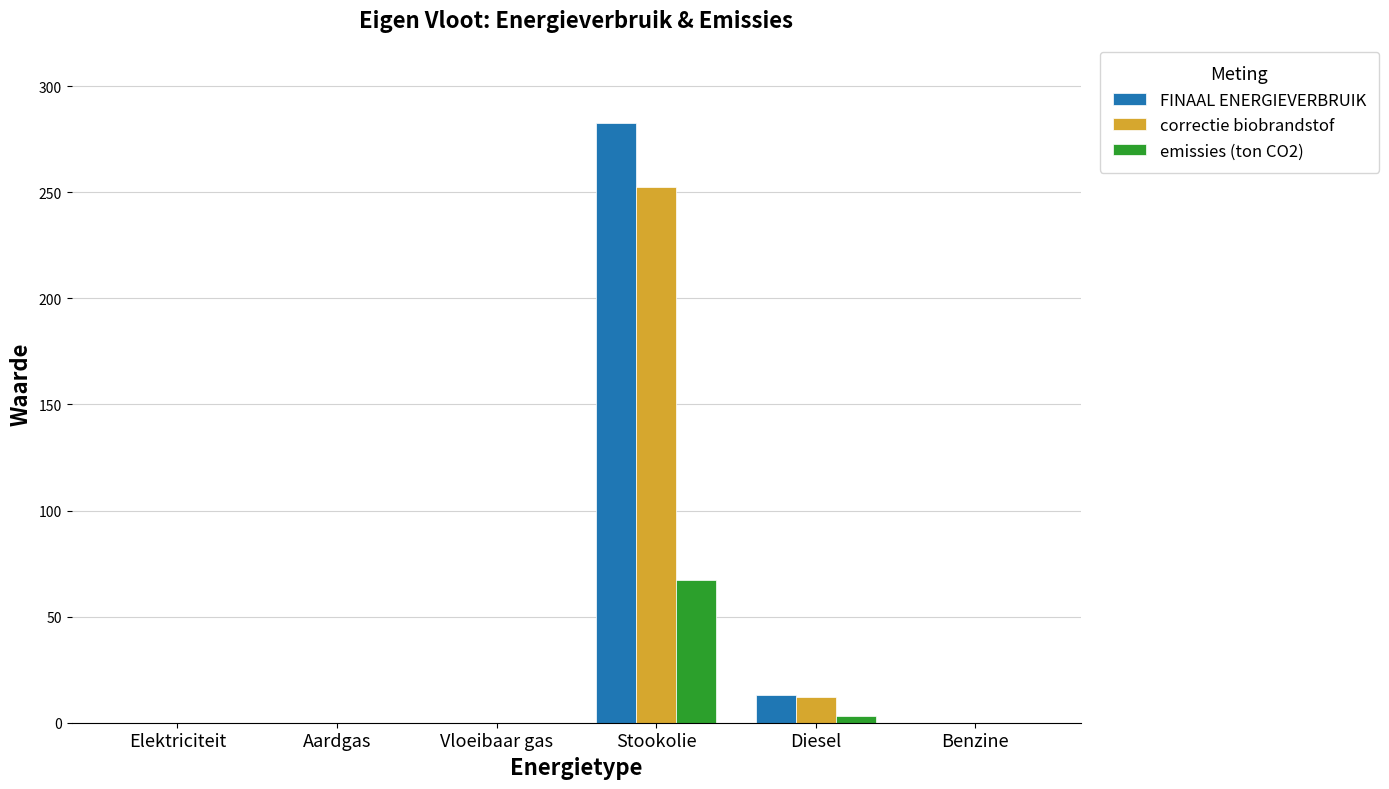

Which series changed the most between Stookolie and Diesel?

FINAAL ENERGIEVERBRUIK